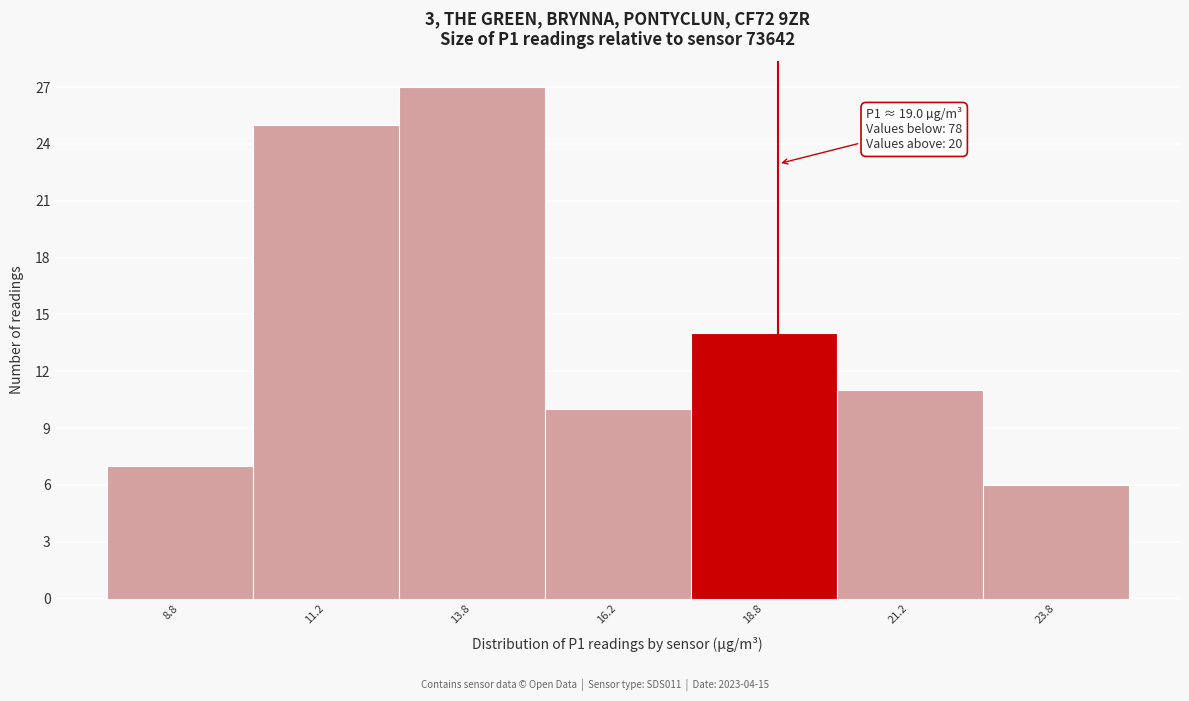

Over which range of the x-axis is the bar tallest?

12.5 to 15.0